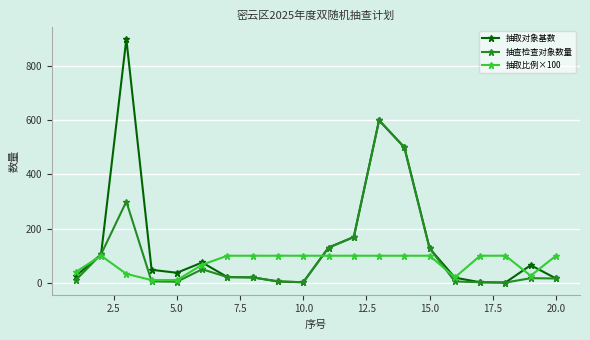

What is the highest value of the 抽取比例×100 series?

100.0